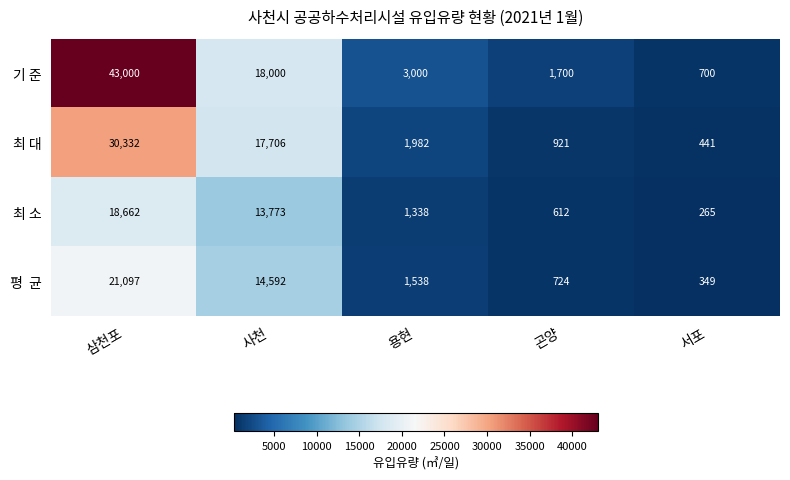

The value of 기 준 at 곤양 is 572. True or false?

False